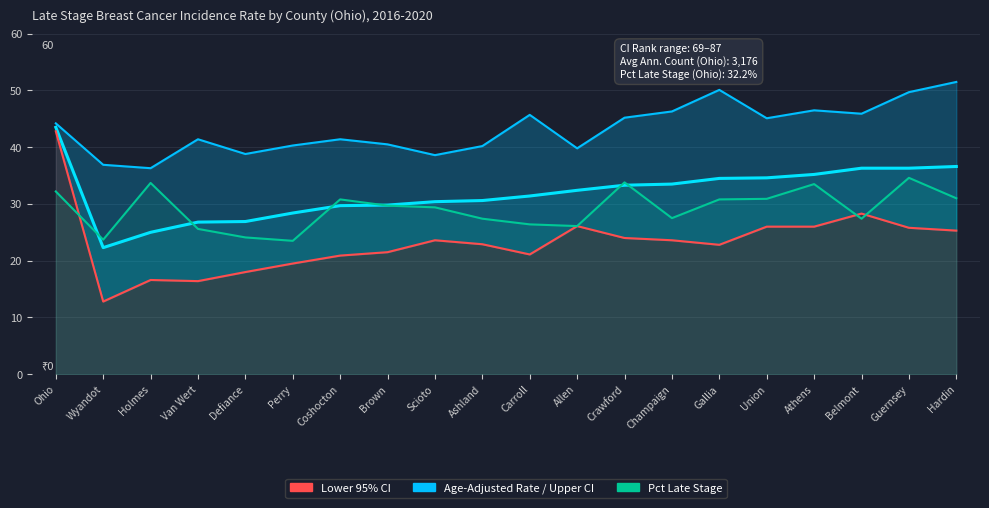

How many times do Pct Late Stage and Lower 95% CI cross each other?

3